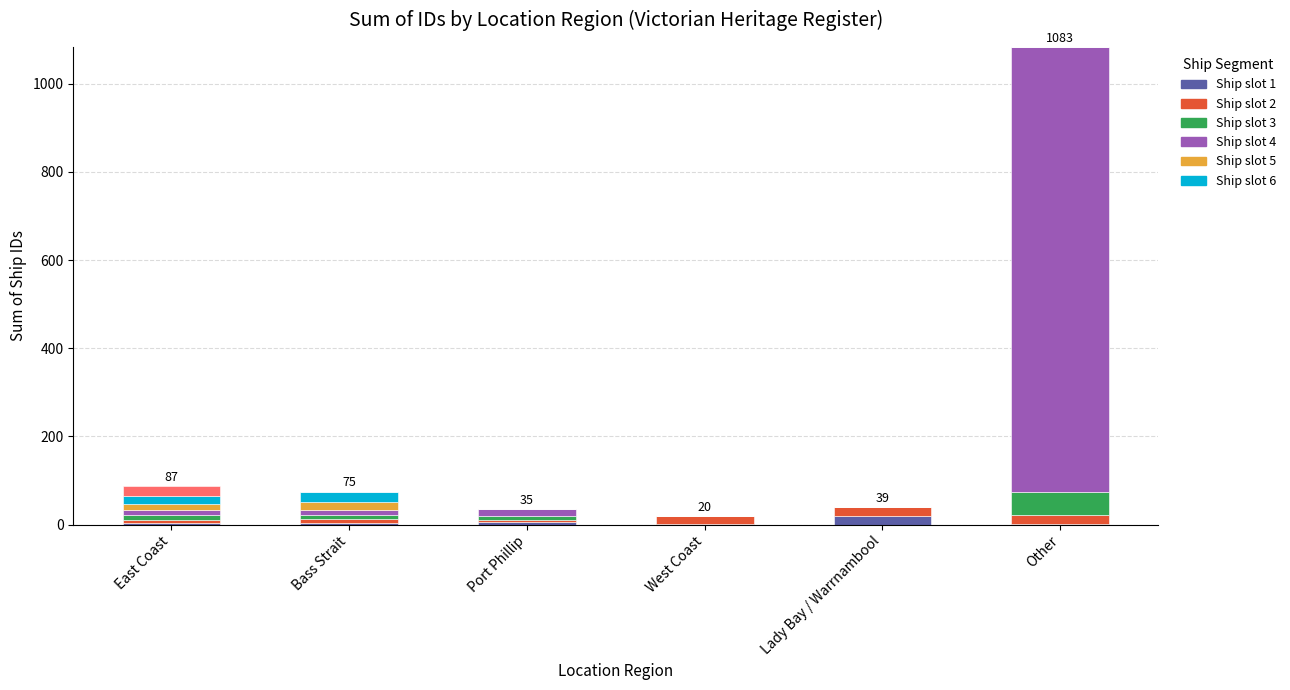

Which series has the largest total across all categories?

Ship 4